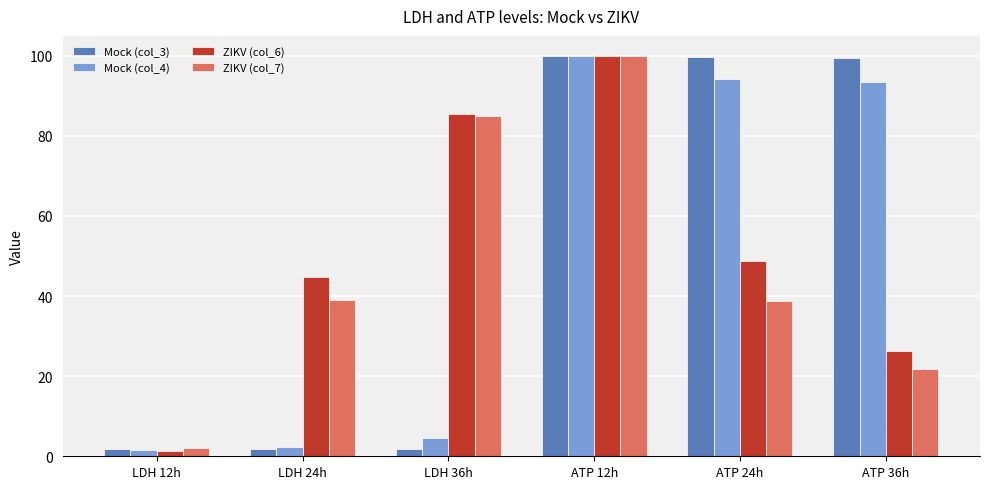

How many data points in Mock (col_4) are less than 93?

3